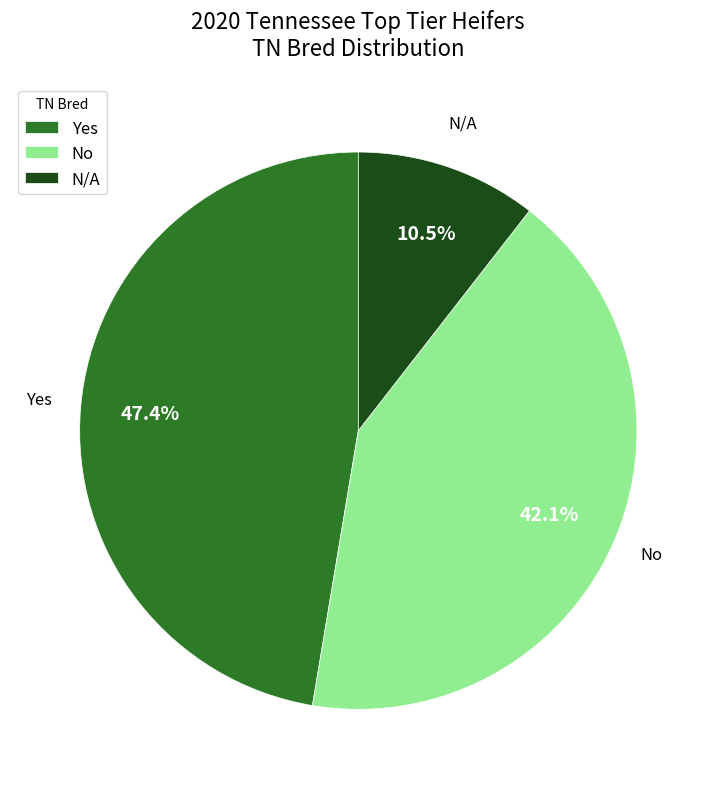

What is the ratio of the value at No to the value at N/A?

4.0